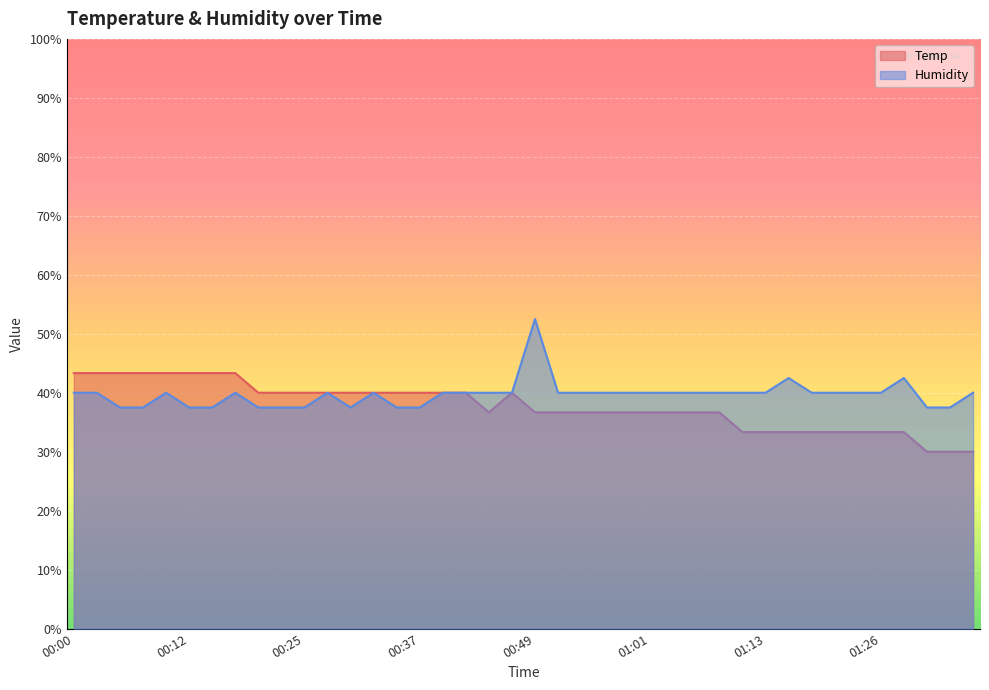

Which has a higher value, 00:34 or 00:20?

00:34